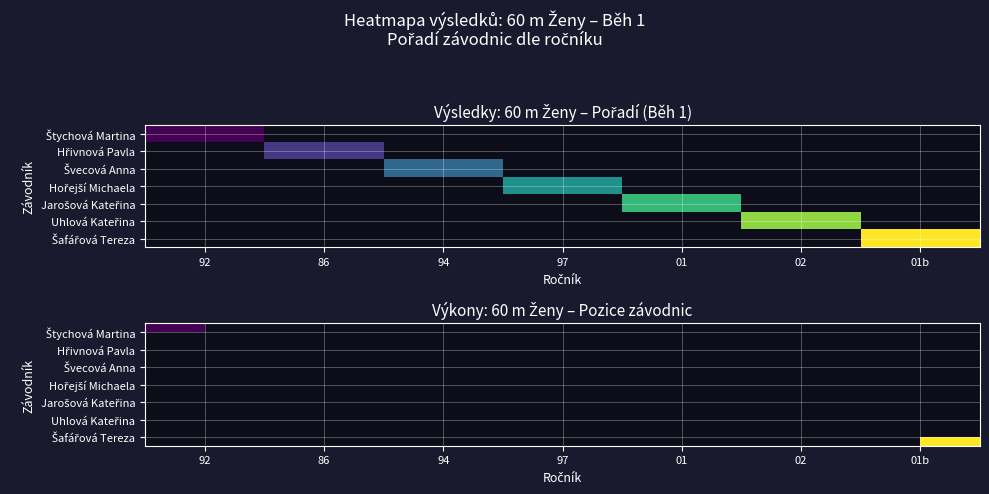

Rank the series by their average value, from highest to lowest.

Štychová Martina, Hřivnová Pavla, Švecová Anna, Hořejší Michaela, Jarošová Kateřina, Uhlová Kateřina, Šafářová Tereza